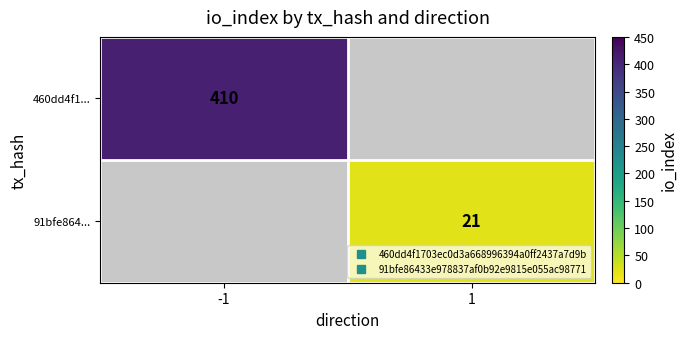

Rank the series by their maximum value, from highest to lowest.

460dd4f1..., 91bfe864...